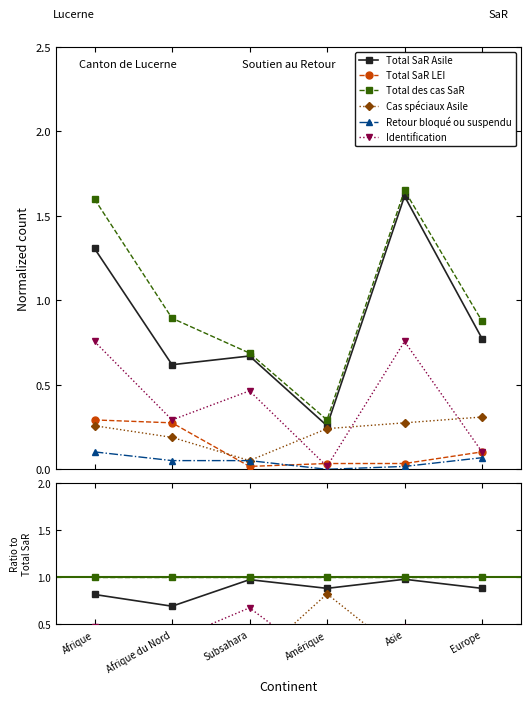

What is the label of the 1st point from the left?

Afrique